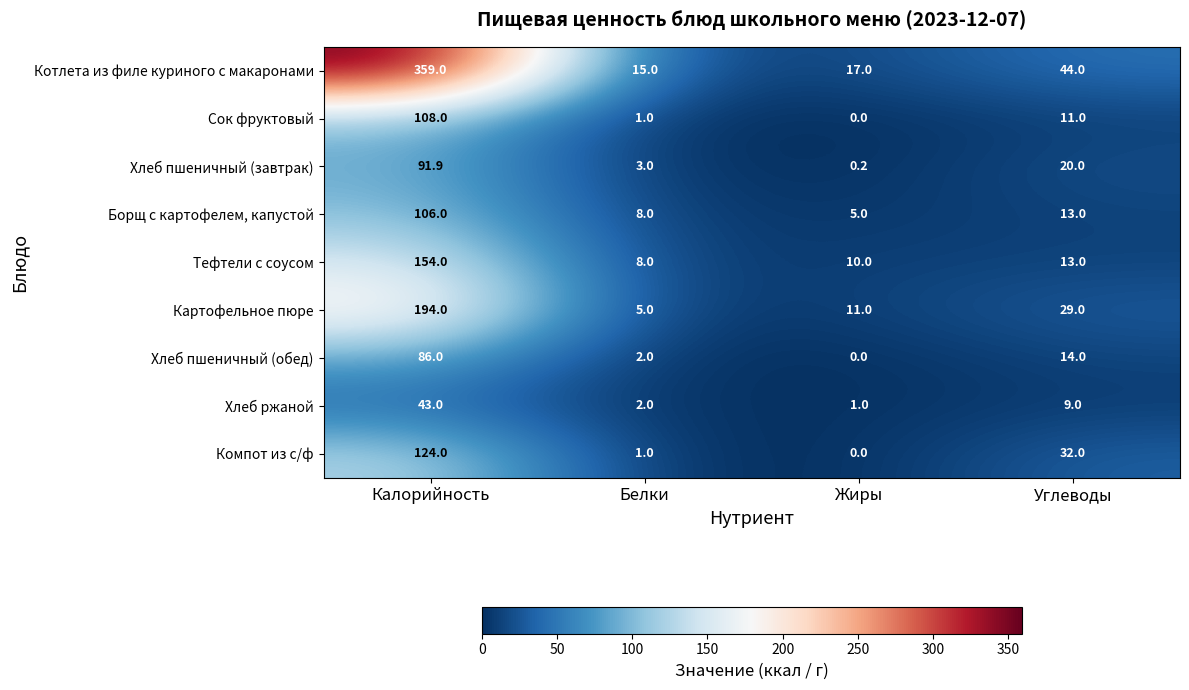

What is the difference between the highest and lowest values at Калорийность?

316.0